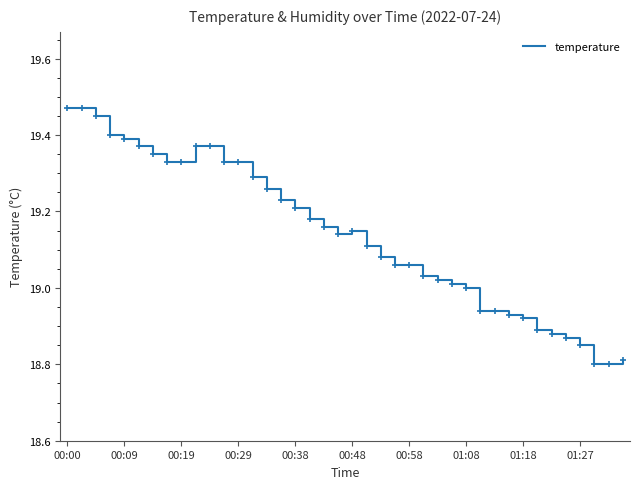

What is the smallest value displayed?

18.8